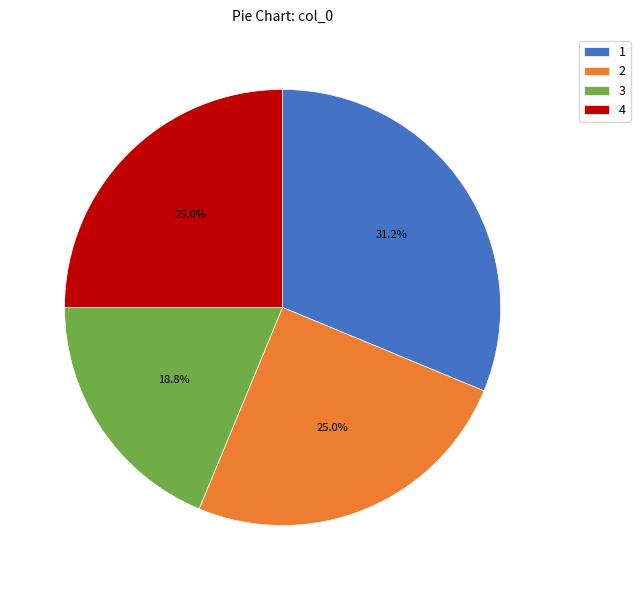

Is it true that 3 is 27% of the pie?

False